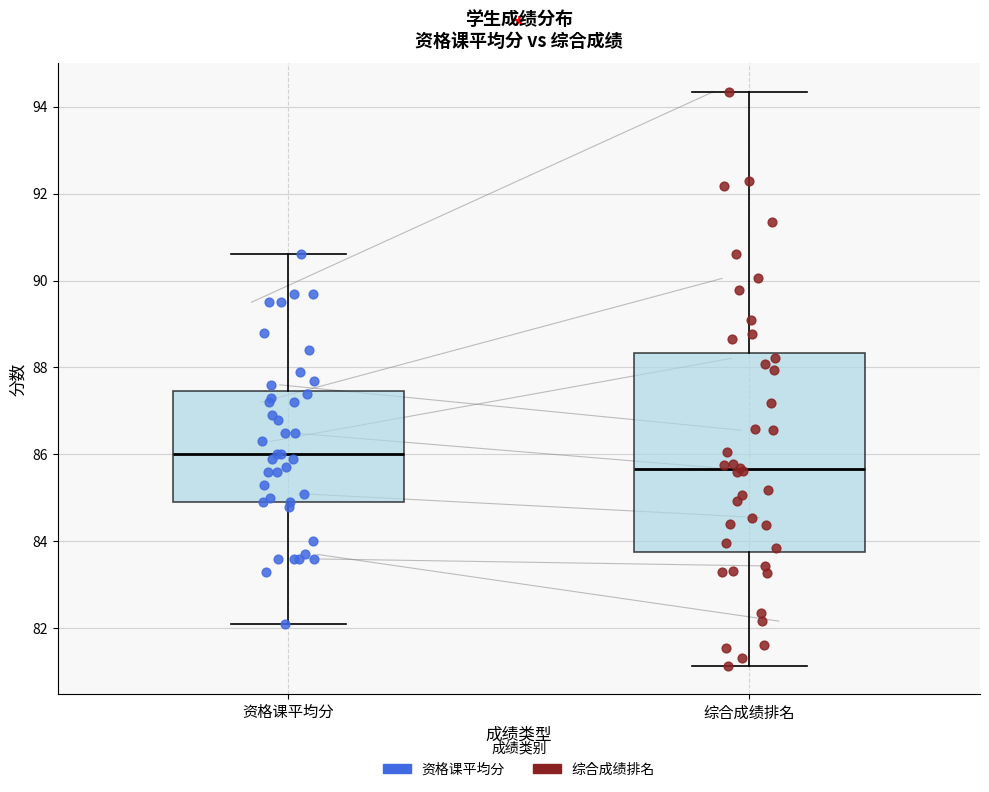

Which box has the highest median line?

资格课平均分